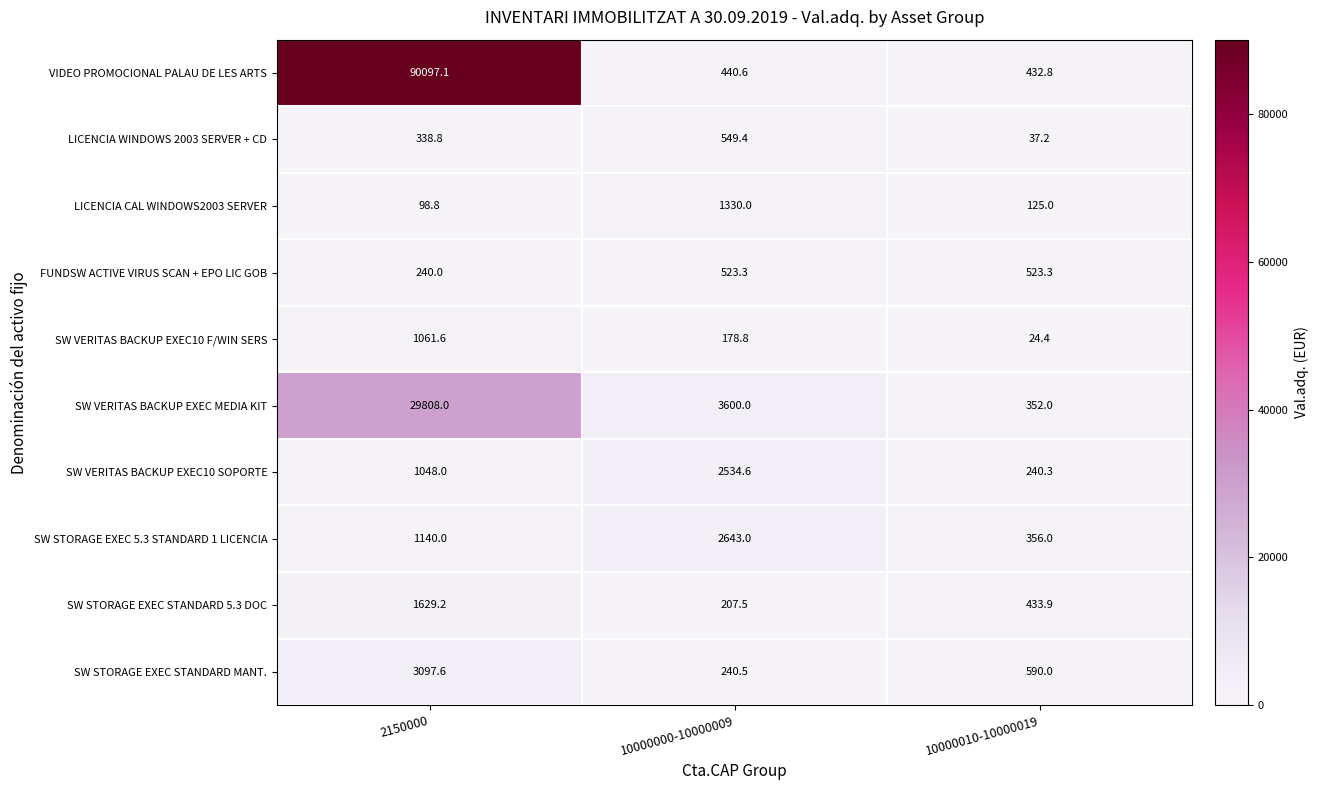

Rank the series by their maximum value, from highest to lowest.

VIDEO PROMOCIONAL PALAU DE LES ARTS, SW VERITAS BACKUP EXEC MEDIA KIT, SW STORAGE EXEC STANDARD MANT., SW STORAGE EXEC 5.3 STANDARD 1 LICENCIA, SW VERITAS BACKUP EXEC10 SOPORTE, SW STORAGE EXEC STANDARD 5.3 DOC, LICENCIA CAL WINDOWS2003 SERVER, SW VERITAS BACKUP EXEC10 F/WIN SERS, LICENCIA WINDOWS 2003 SERVER + CD, FUNDSW ACTIVE VIRUS SCAN + EPO LIC GOB